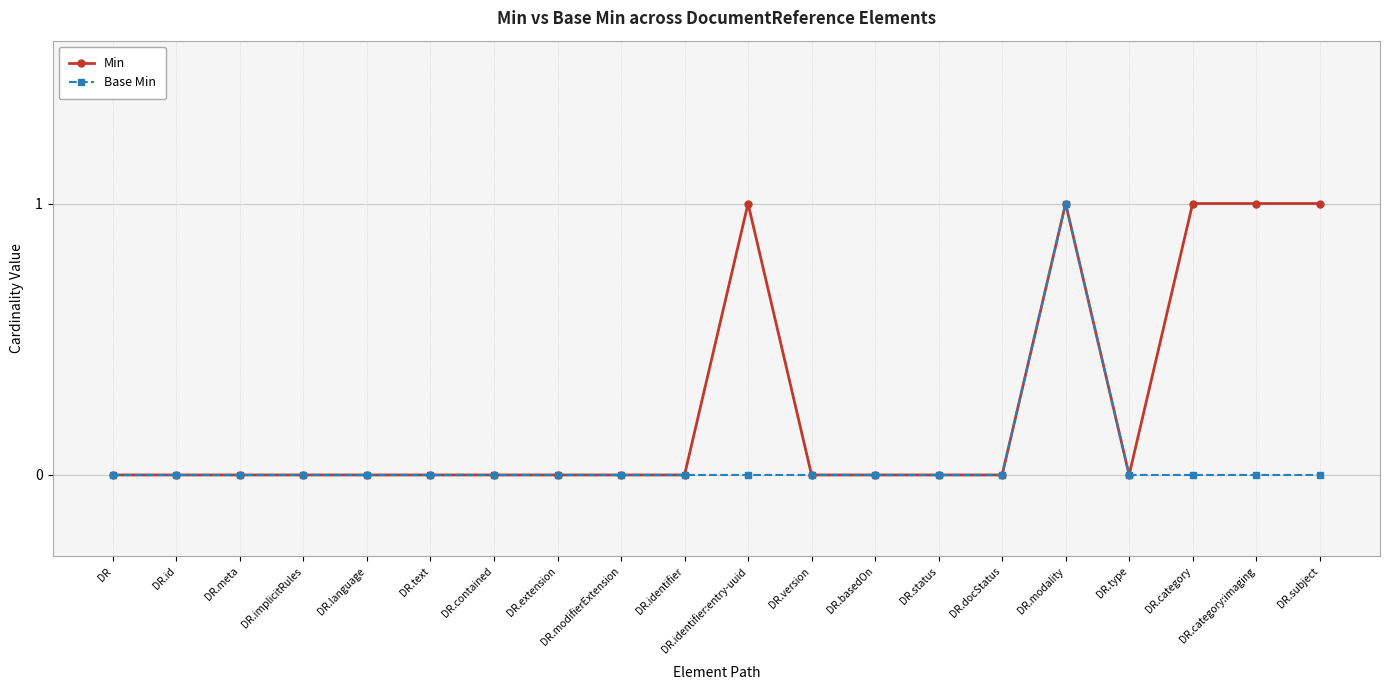

What is the label of the 18th point from the right?

DR.meta